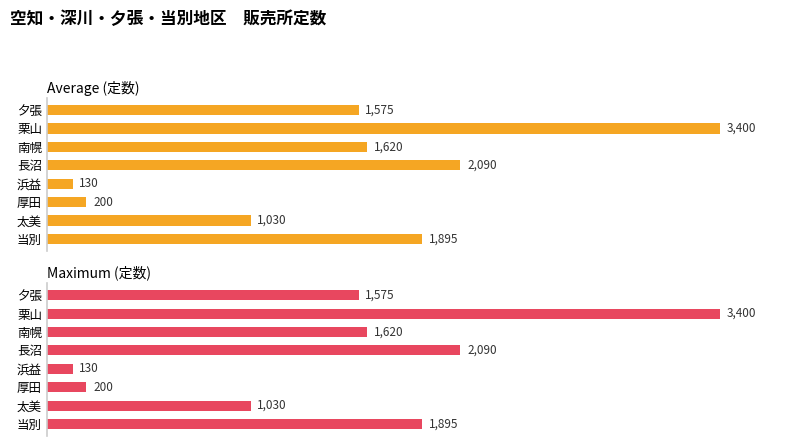

How many bars are there in each group?

2